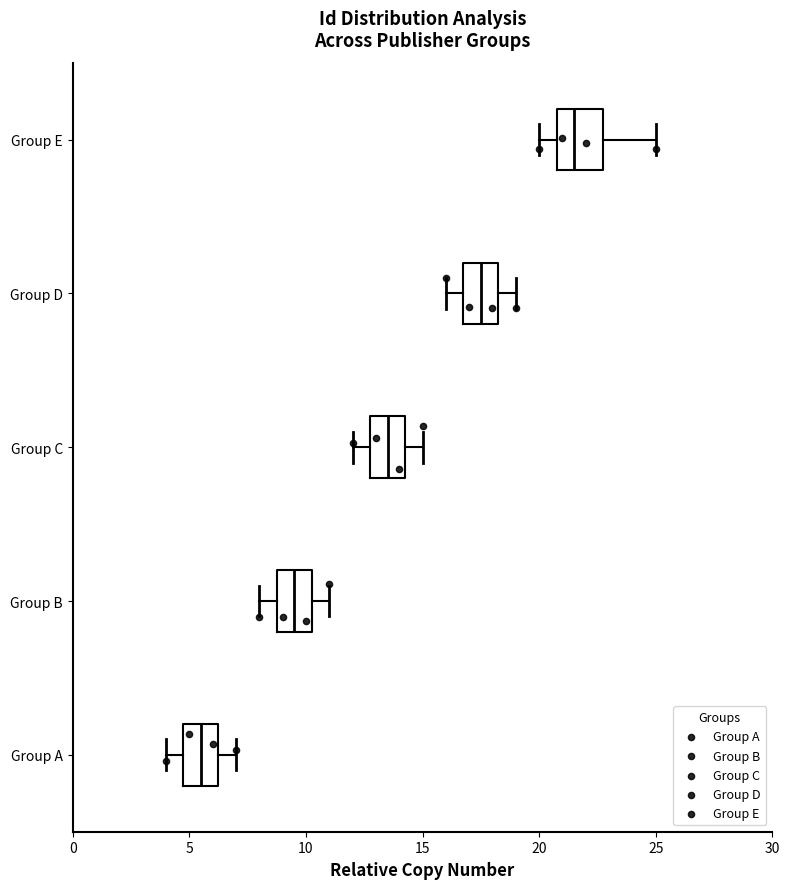

Reading bottom to top, read every box against the x-axis: the position of its median line, the range the box covers, and the ends of its whiskers. The values are not printed on the chart, so give them approximately, as read against the axis.

Group A: median 5.5, box 5.0 to 6.5, whiskers 4.0 to 7.0
Group B: median 9.5, box 9.0 to 10.5, whiskers 8.0 to 11.0
Group C: median 13.5, box 13.0 to 14.5, whiskers 12.0 to 15.0
Group D: median 17.5, box 17.0 to 18.5, whiskers 16.0 to 19.0
Group E: median 21.5, box 21.0 to 23.0, whiskers 20.0 to 25.0